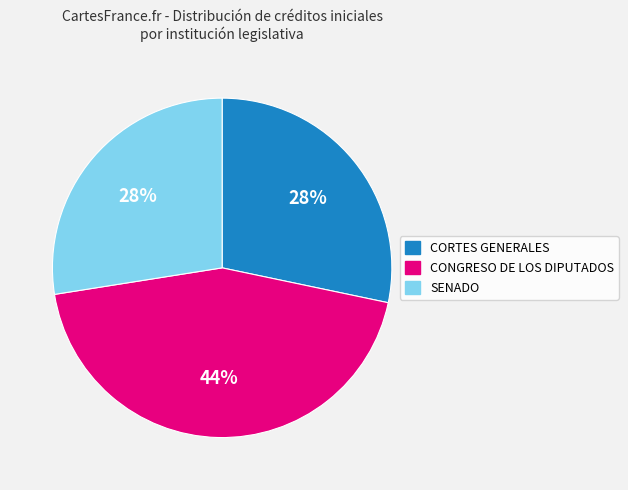

Is it true that SENADO is 17% of the pie?

False